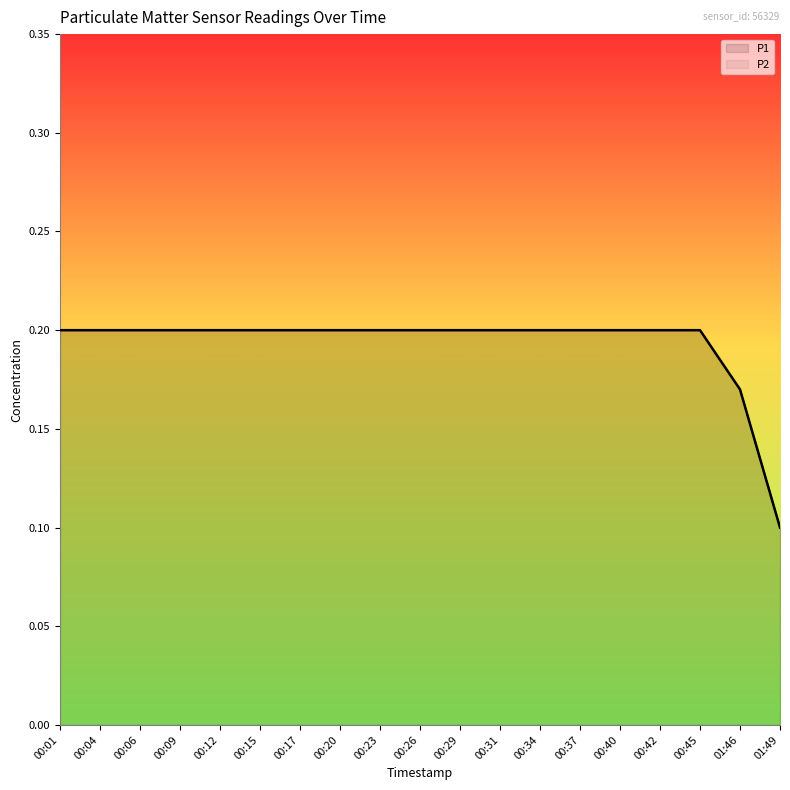

Does the chart have visible grid lines?

No